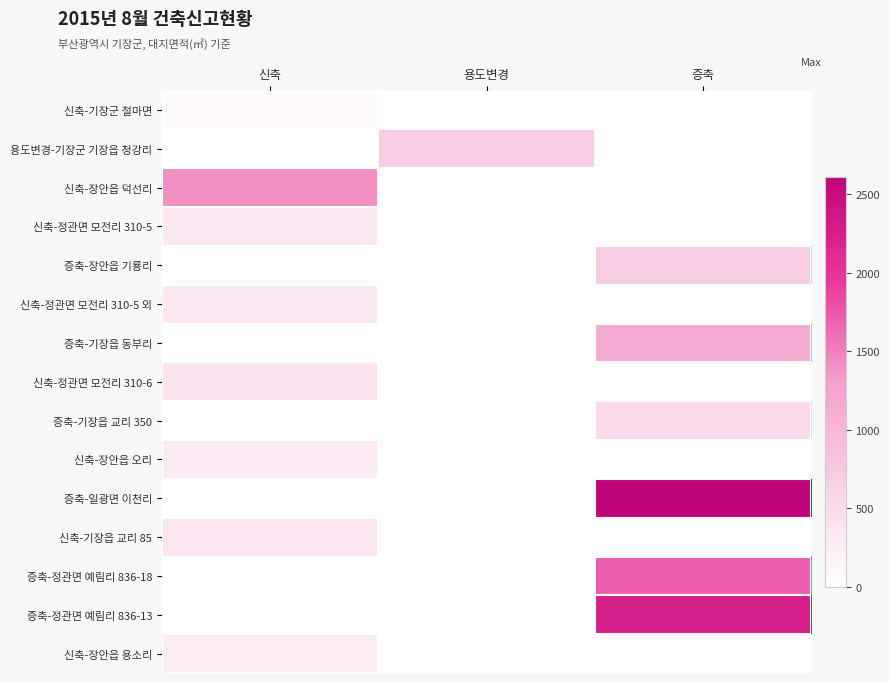

What is the total value across all series at 용도변경?

702.5